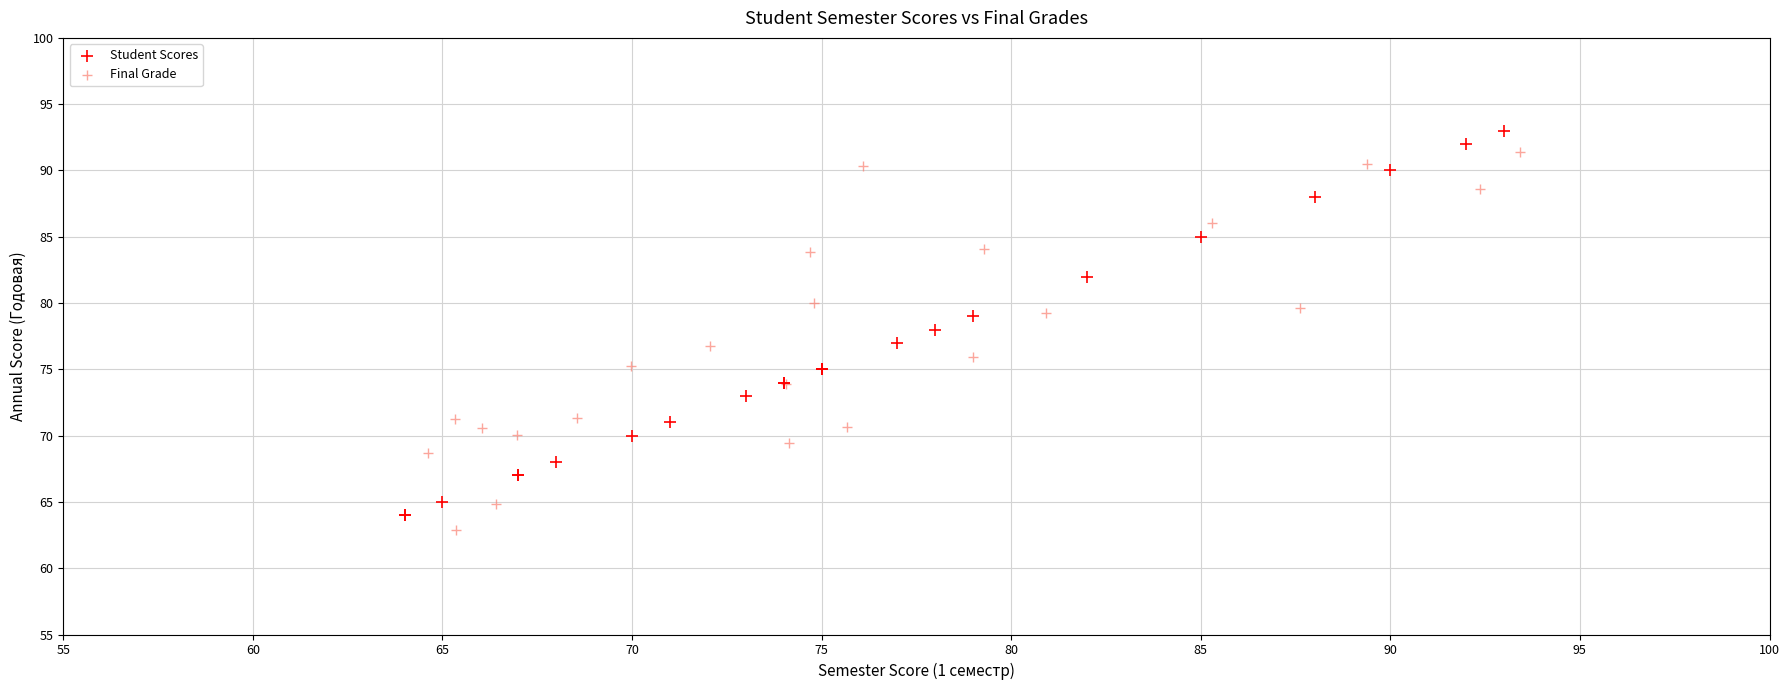

Which series reaches the minimum Y coordinate?

Final Grade